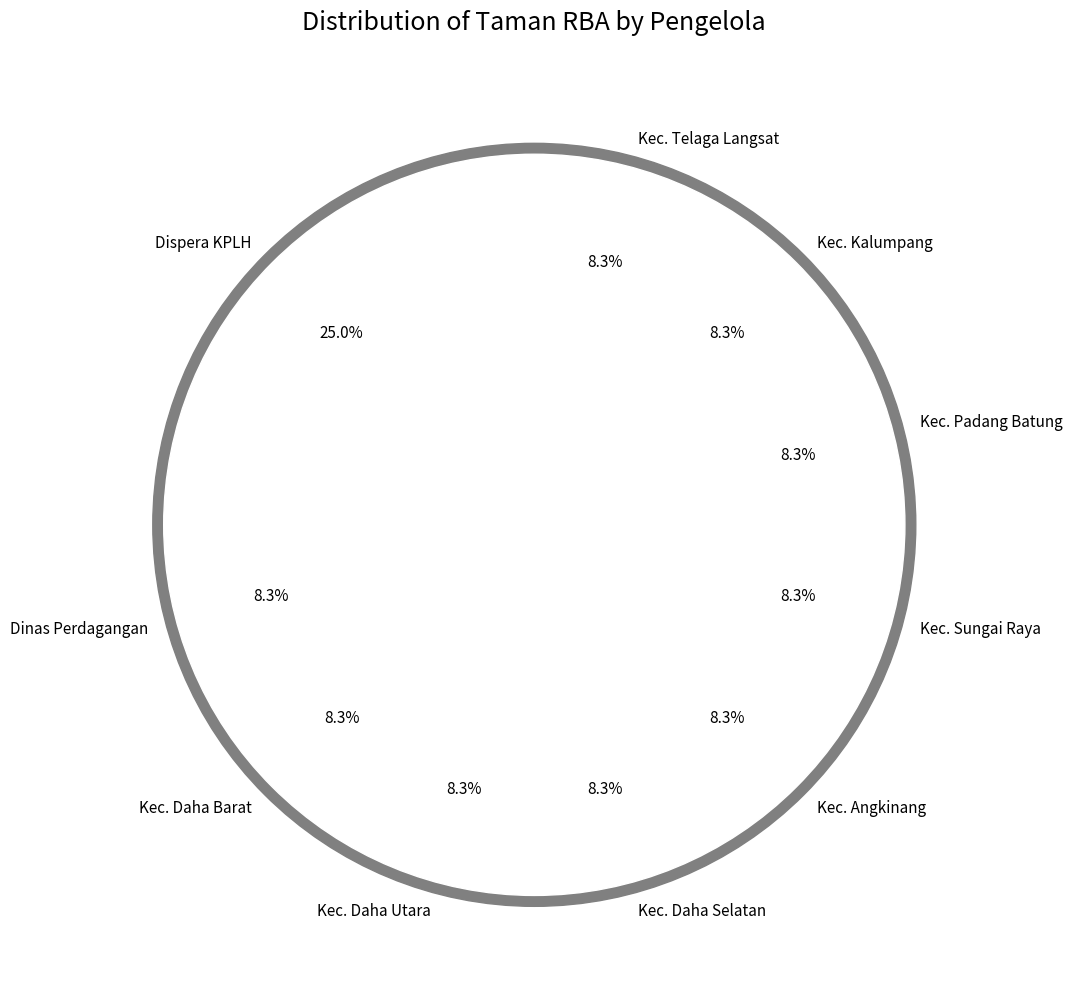

What is the smallest slice in the pie chart?

Dinas Perdagangan